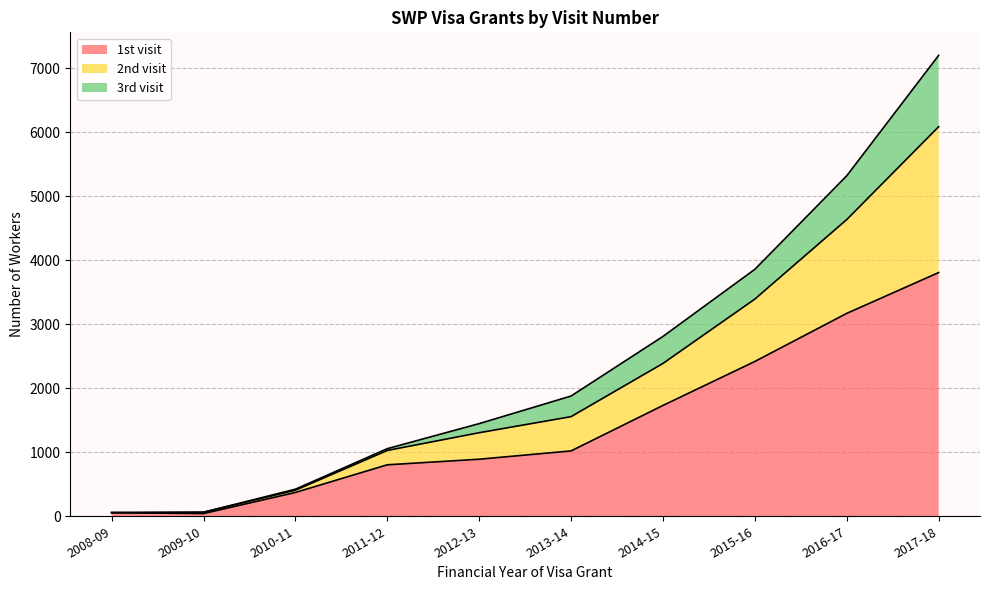

At which label does 1st visit first exceed 1021?

2014-15